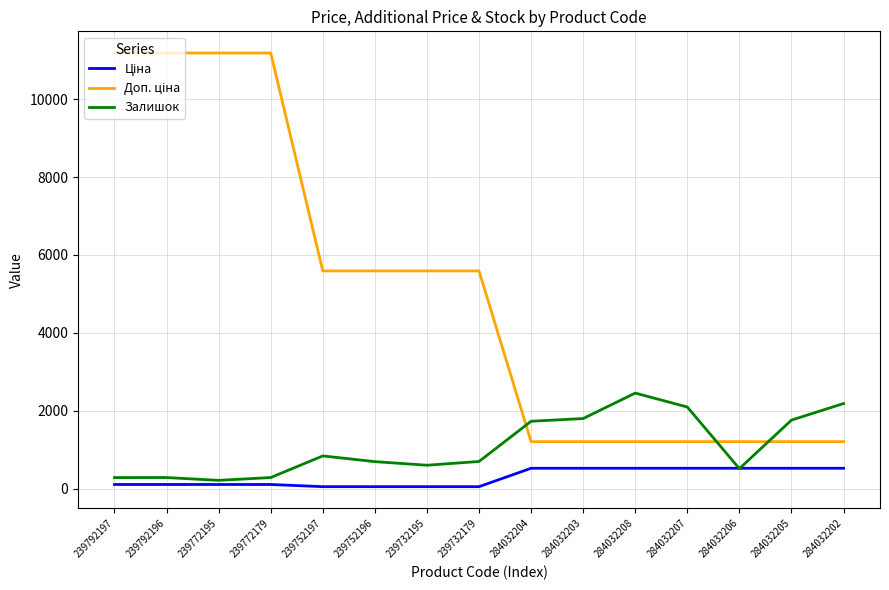

Is it true that Залишок equals 148.3 at 239732179?

False